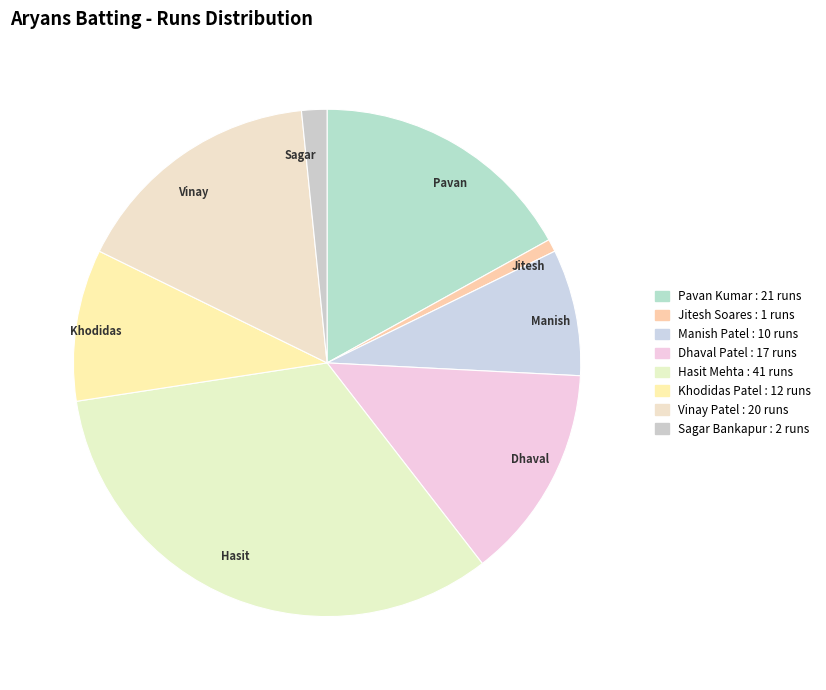

Rank the categories by value from highest to lowest.

Hasit, Pavan, Vinay, Dhaval, Khodidas, Manish, Sagar, Jitesh